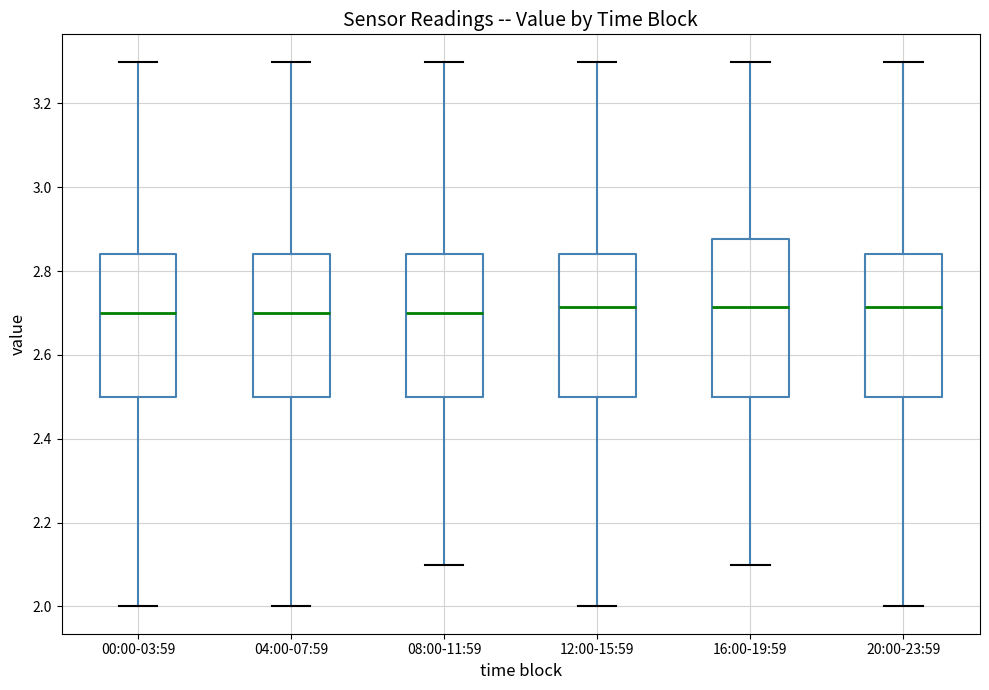

Where is the lower edge of the box for 20:00-23:59 on the y-axis? The values are not printed on the chart, so give them approximately, as read against the axis.

2.50